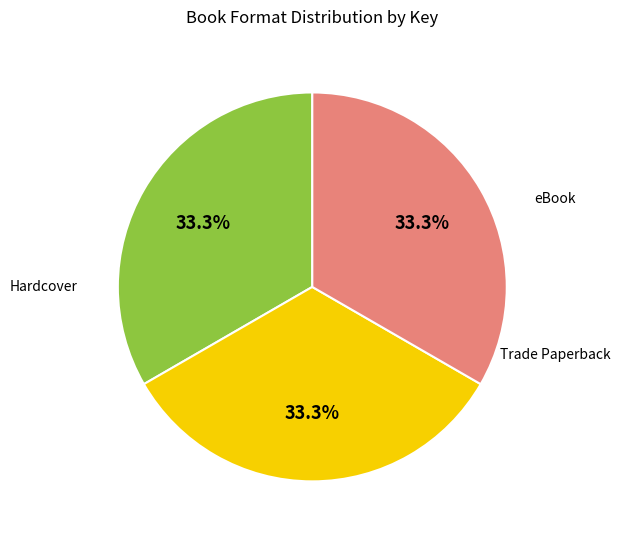

To the nearest percent, what is the average slice percentage?

33%